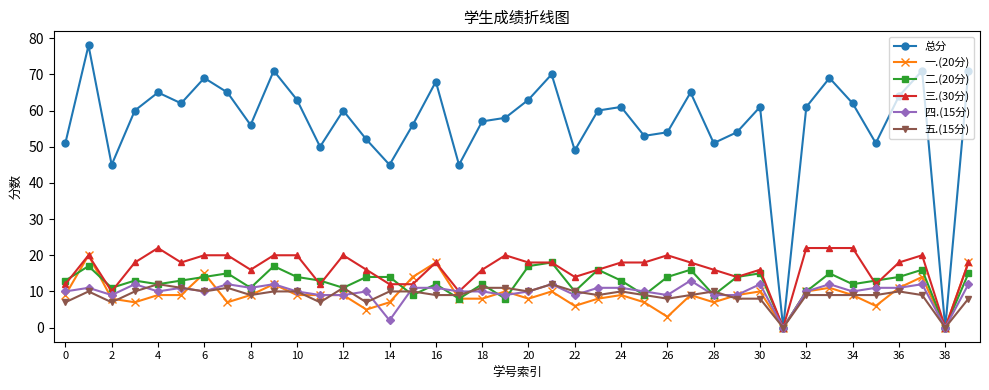

Which series has the widest spread of values?

总分